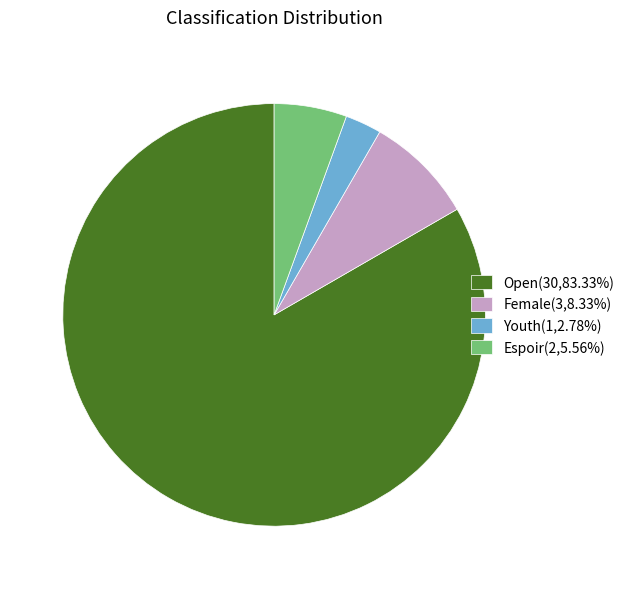

Is there a majority slice in this chart?

Yes